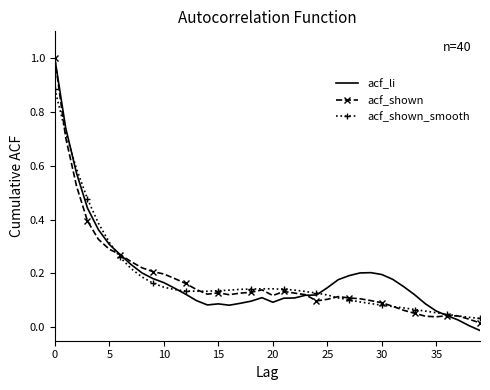

Which series has the largest range (max minus min)?

acf_li